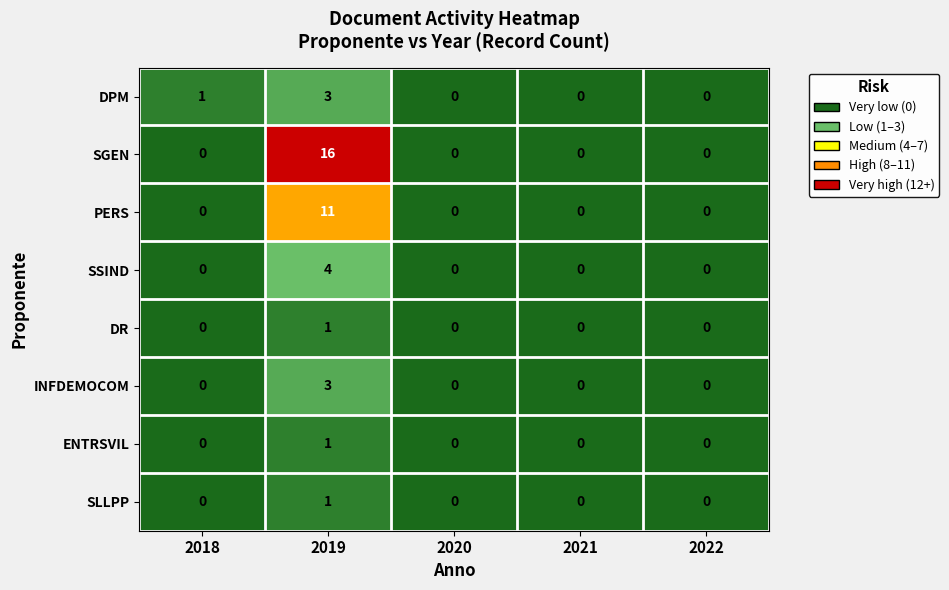

How many data points does each series have?

5